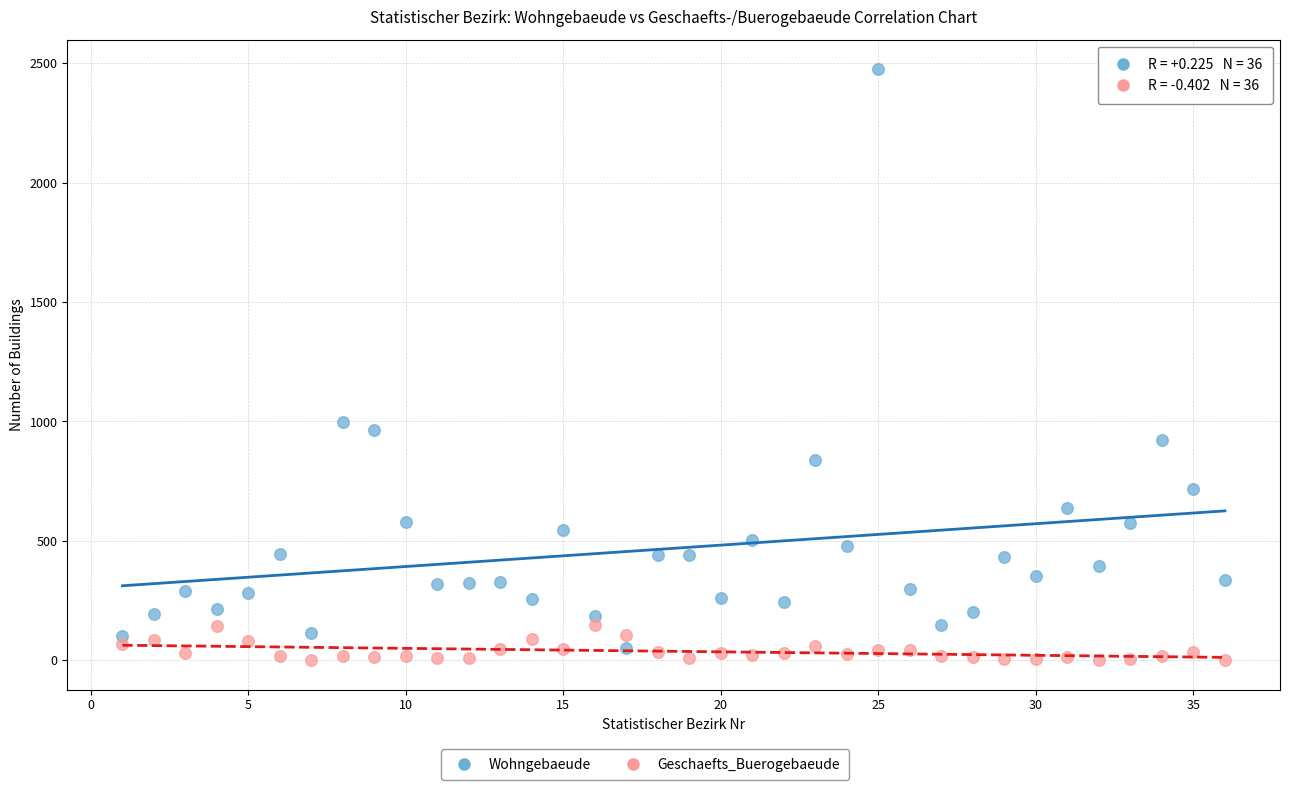

Across all series, what Y value is closest to 1238?

998